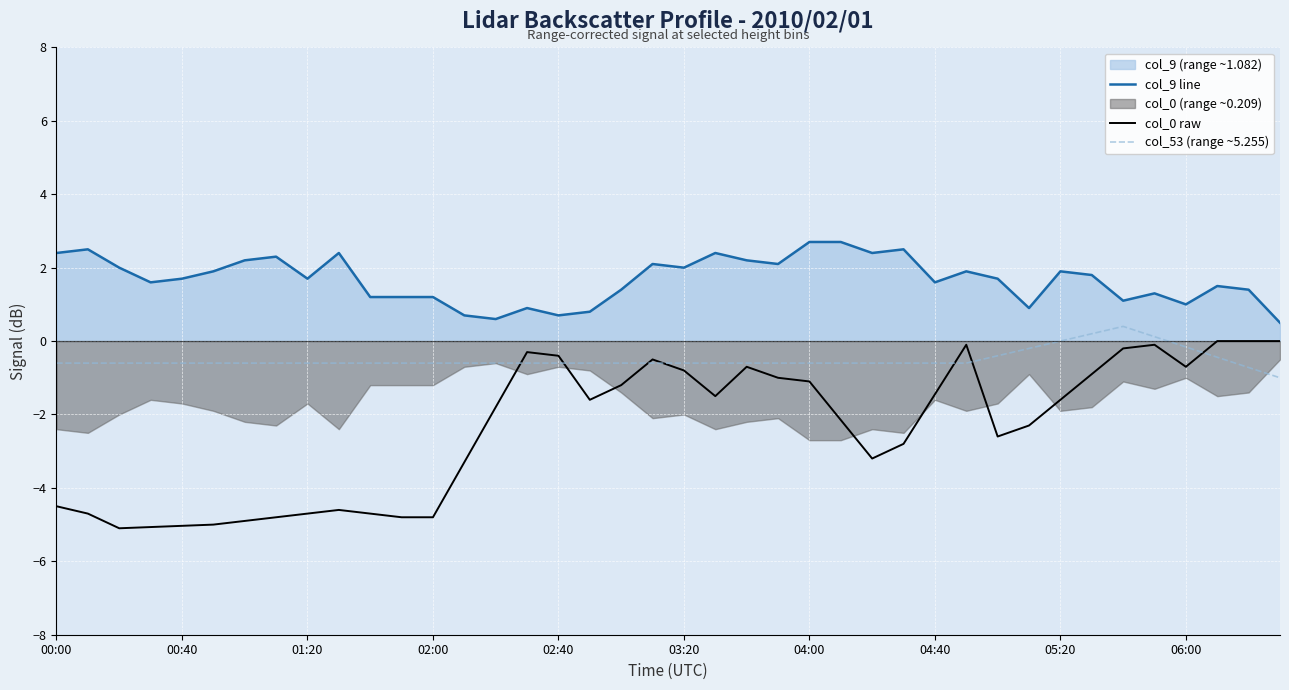

What is the average value of the col_9 line series?

1.7